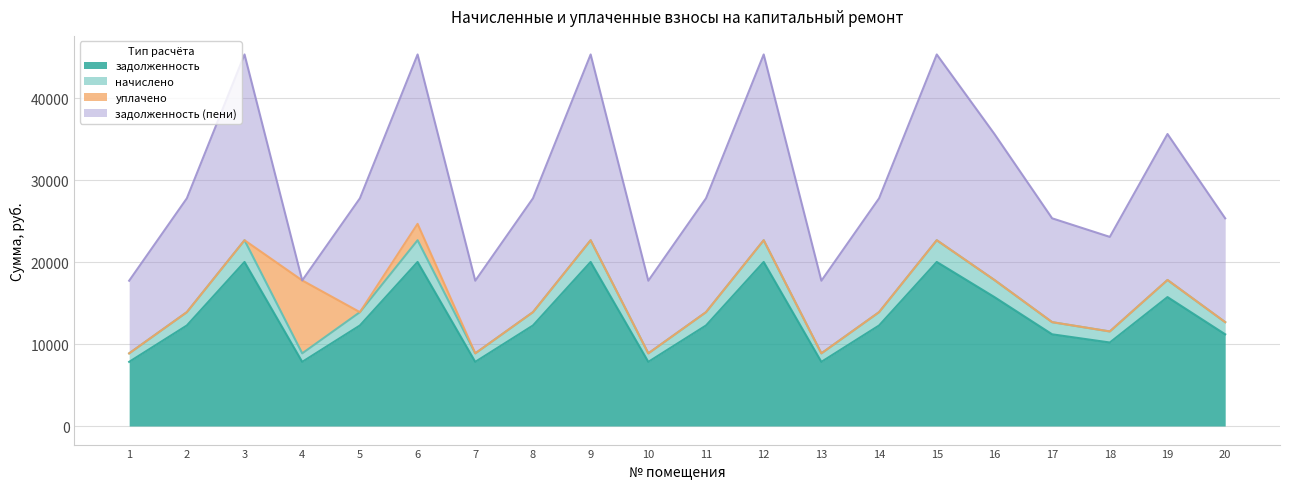

What is the maximum value shown in the chart?

22684.0